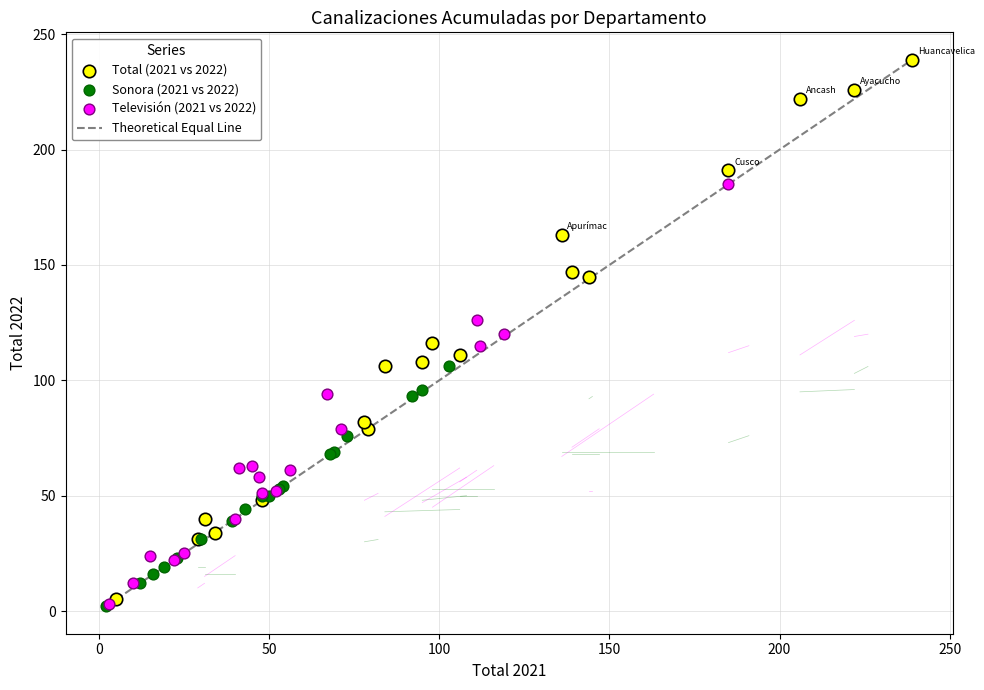

Which series reaches the maximum Y coordinate?

Total (2021 vs 2022)